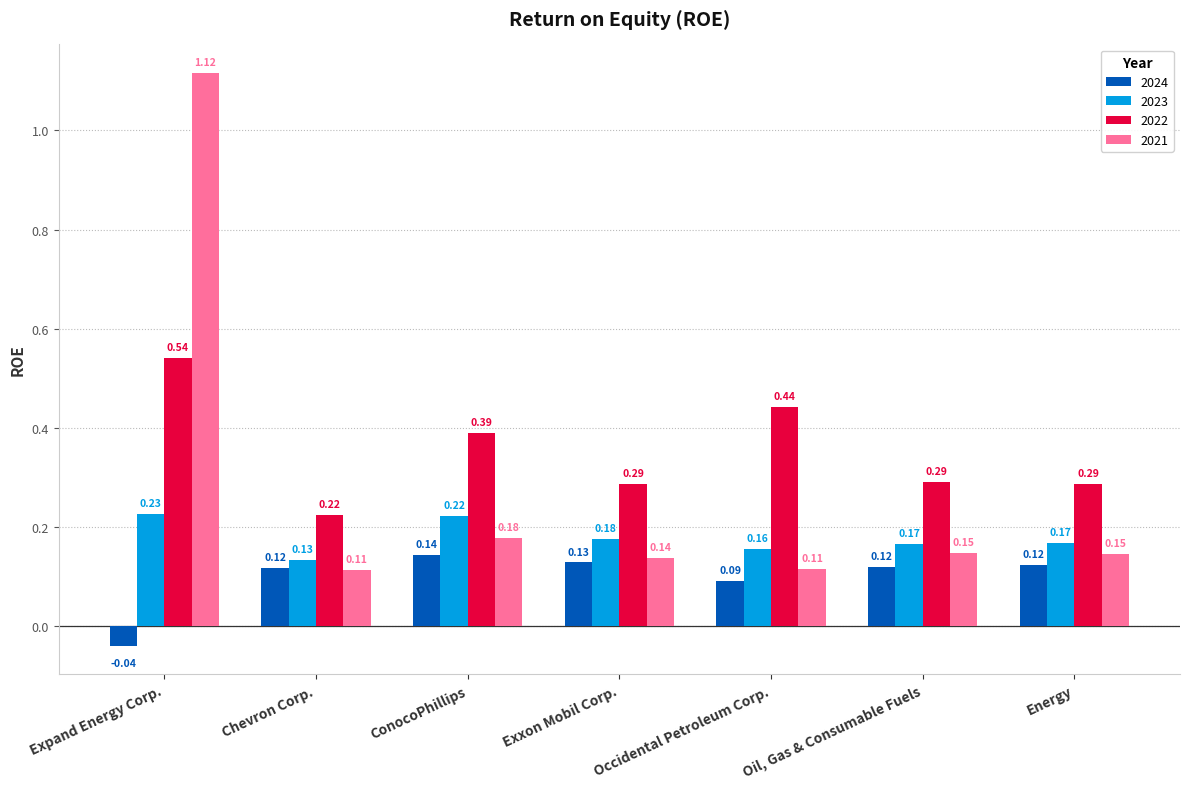

Rank the series by their maximum value, from lowest to highest.

2024, 2023, 2022, 2021